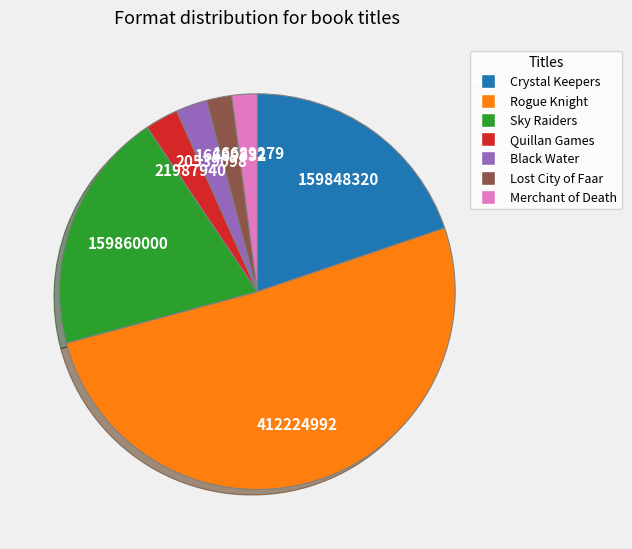

True or false: Sky Raiders accounts for 15% of the total.

False